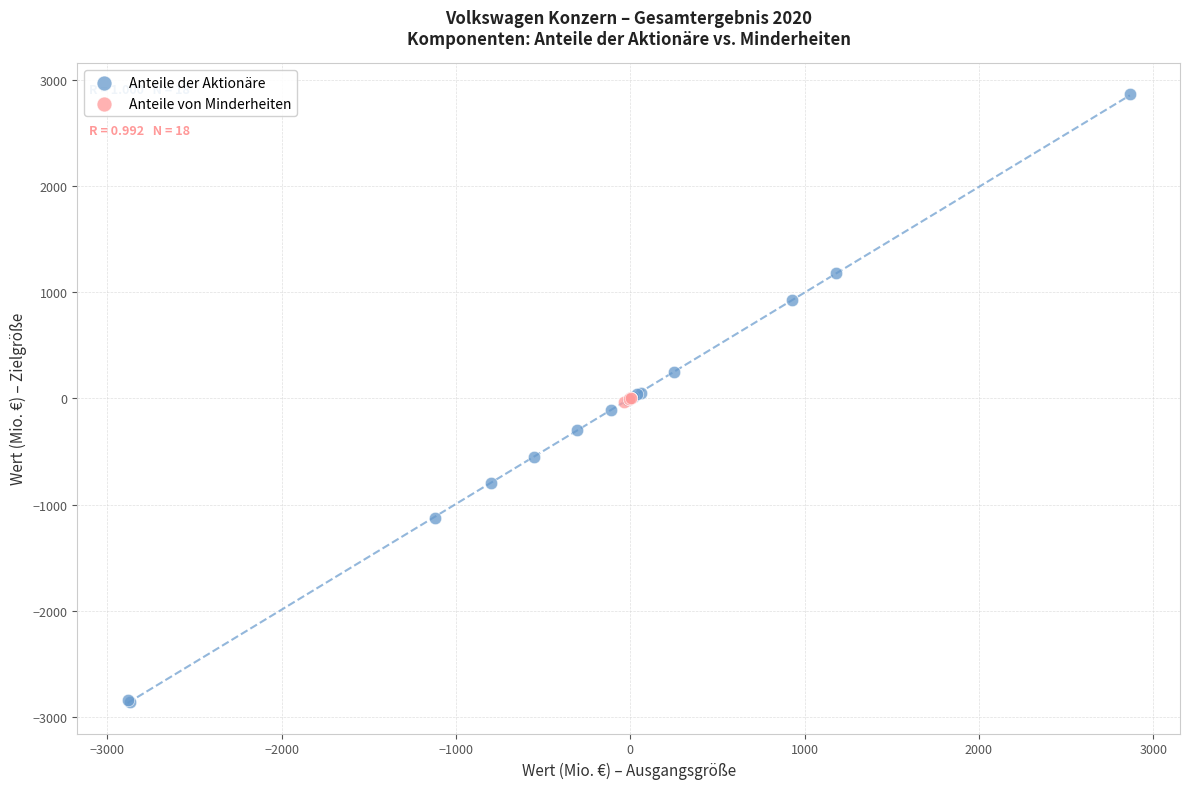

Which series has the largest Y range (max minus min)?

Anteile der Aktionäre